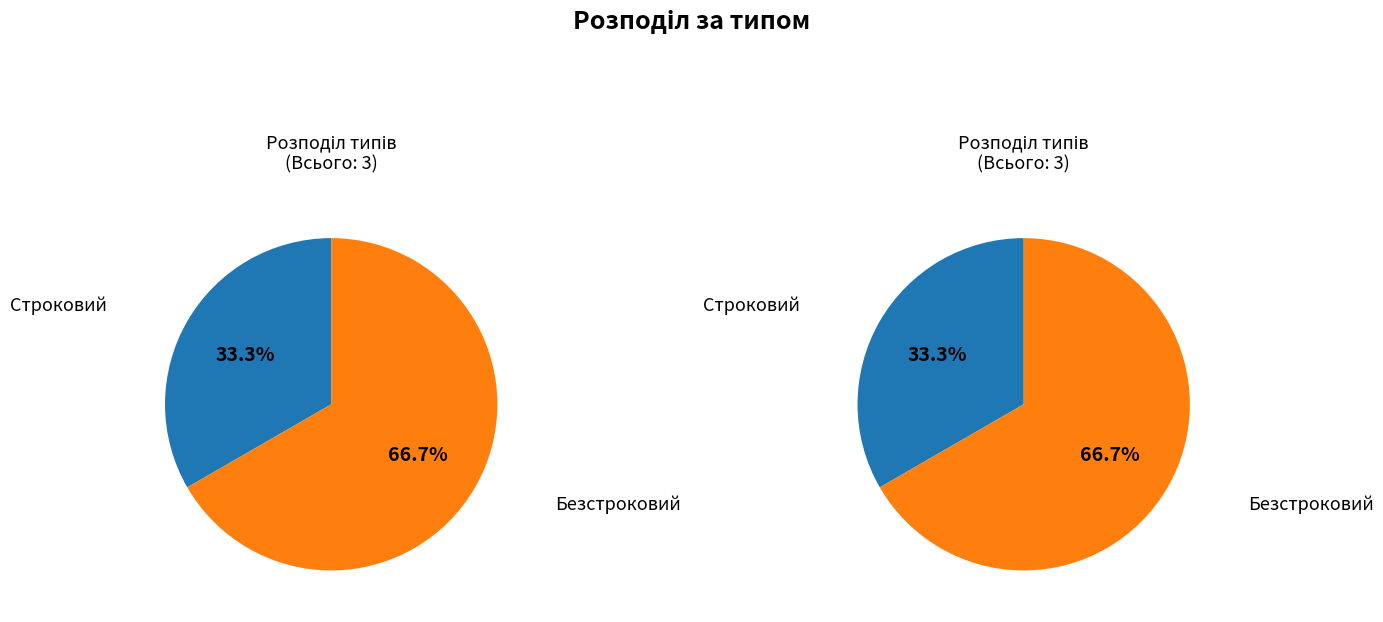

To the nearest percent, what is the difference between the Строковий and Безстроковий slice percentages?

33%